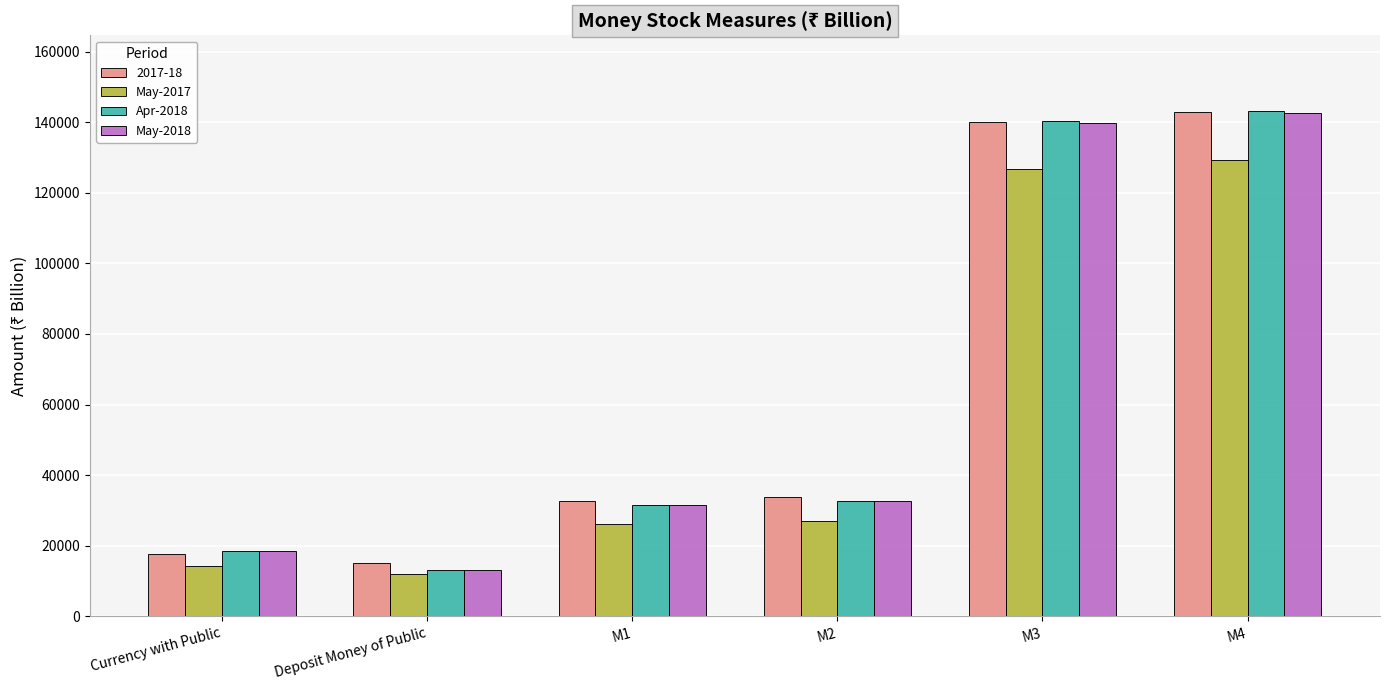

Is it true that Apr-2018 equals 234413.7 at M3?

False